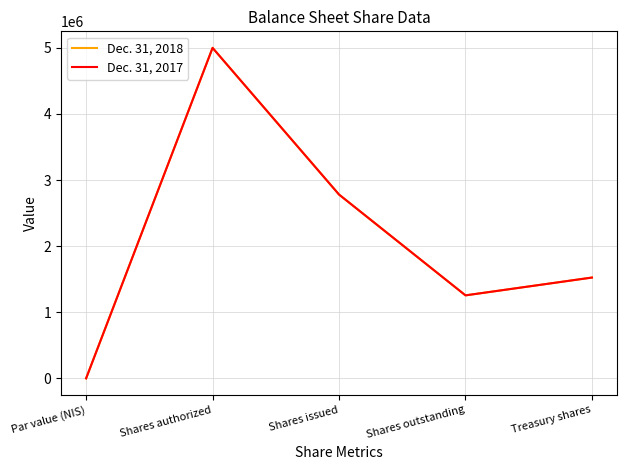

Does the chart display data point markers on the line(s)?

No